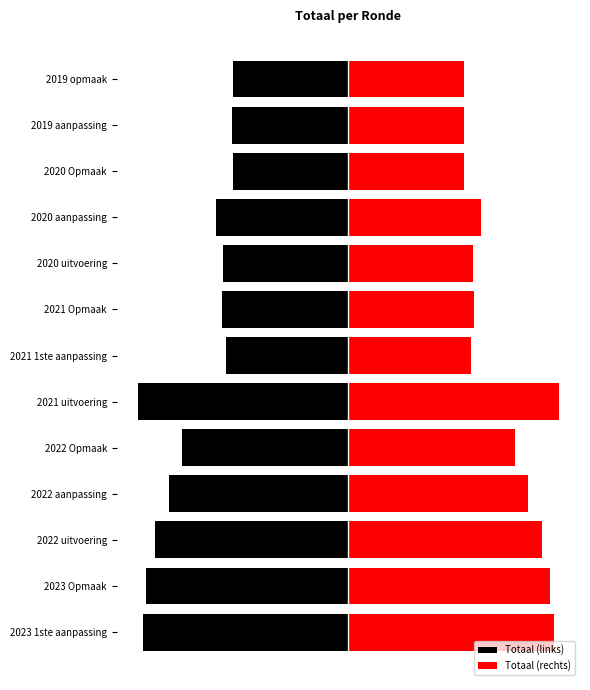

What is the value of the Totaal (links) bar at the 9th from the left?

-7356.5